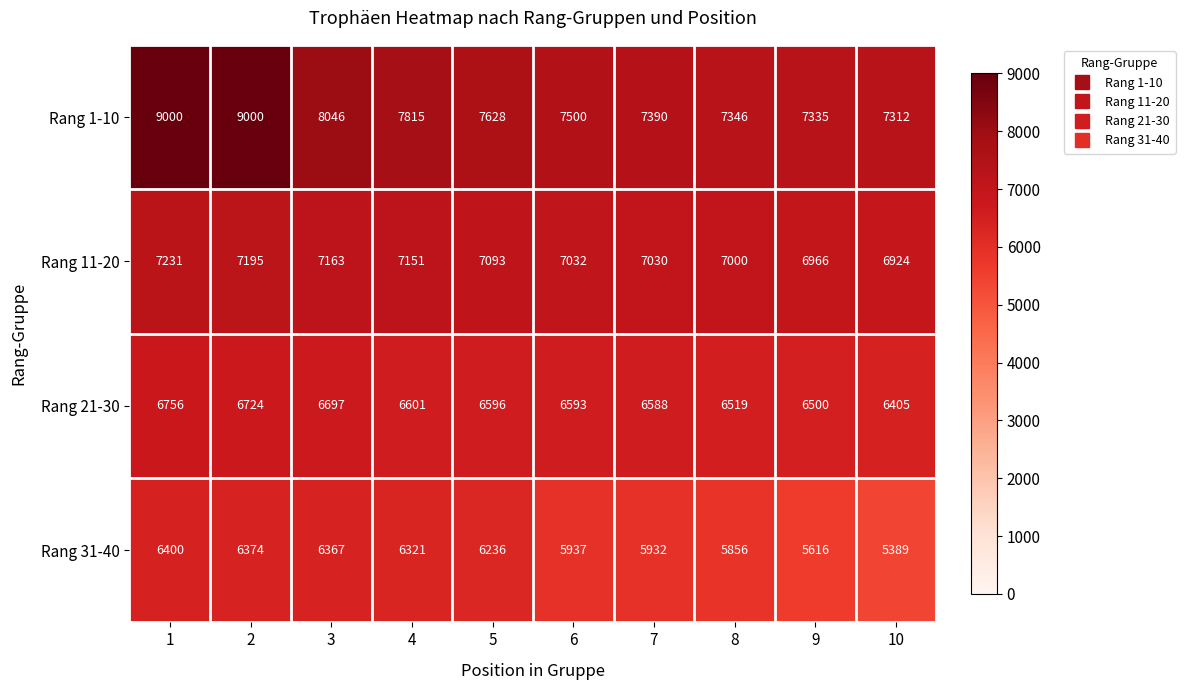

At which label does Rang 31-40 reach its minimum?

10